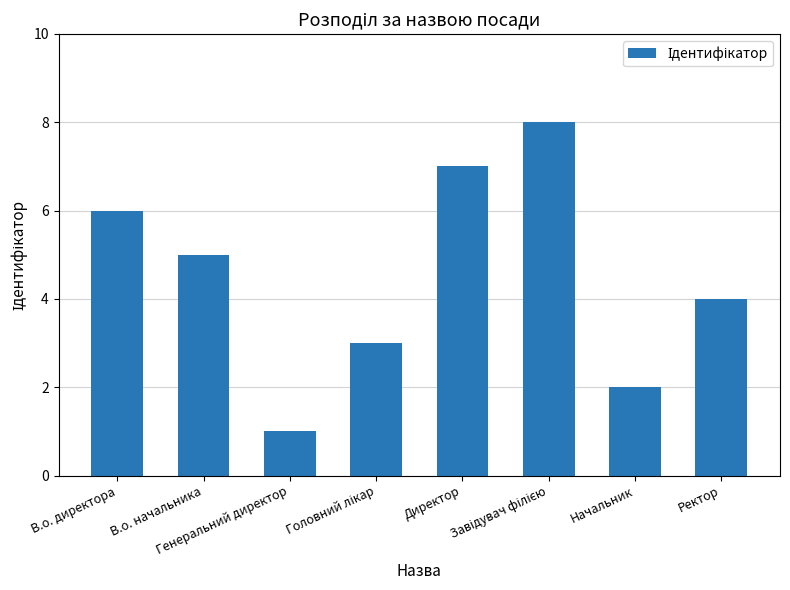

What is the difference between the maximum and minimum values?

7